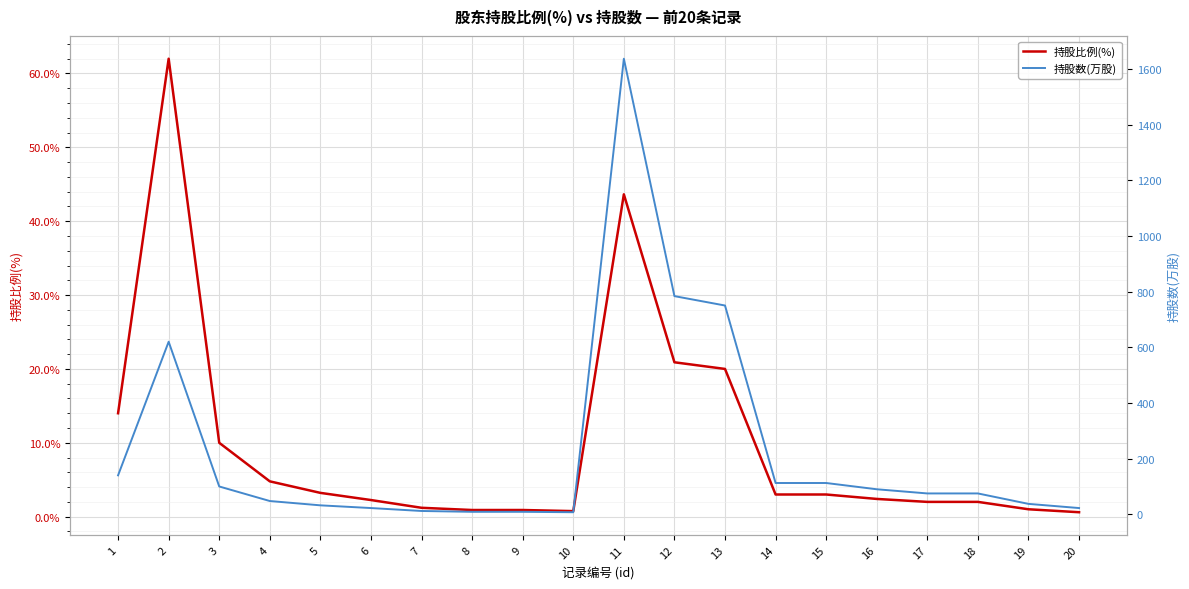

What is the spread (max minus min) of values at 17?

73.0